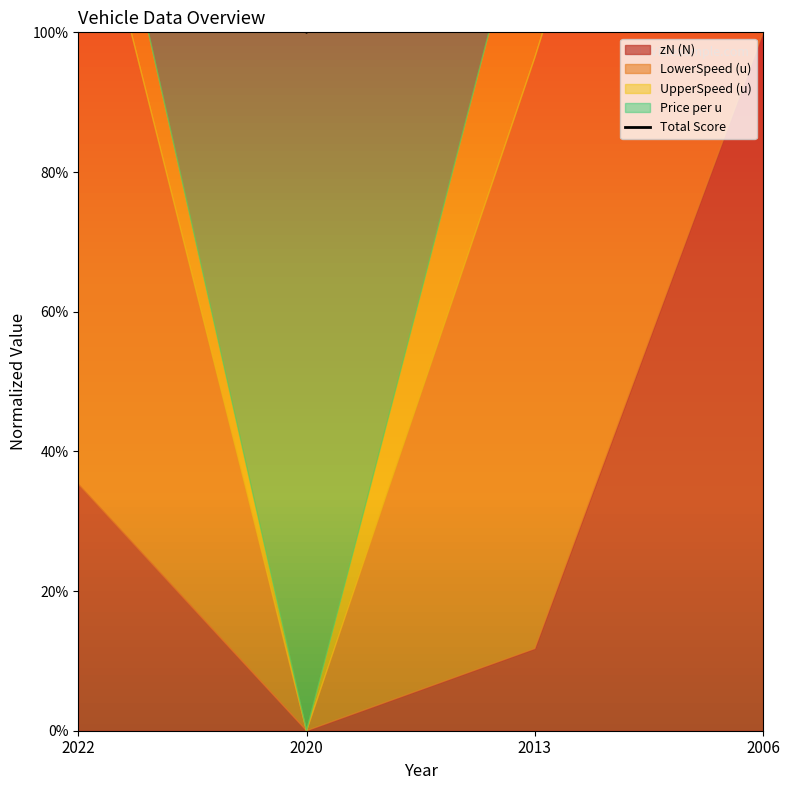

How many lines are shown in the chart?

1